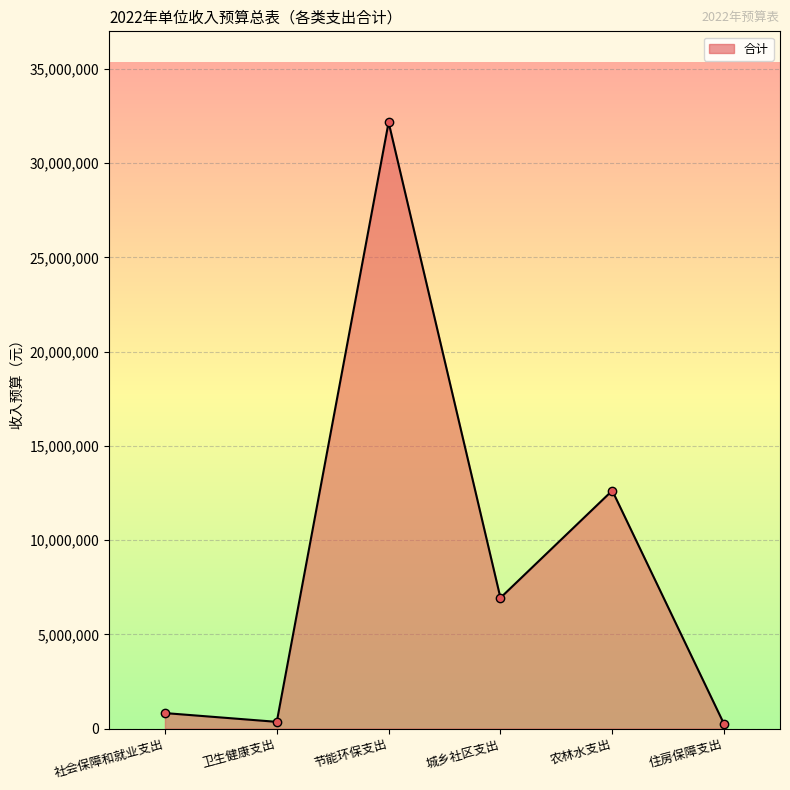

What is the label of the 2nd point from the left?

卫生健康支出